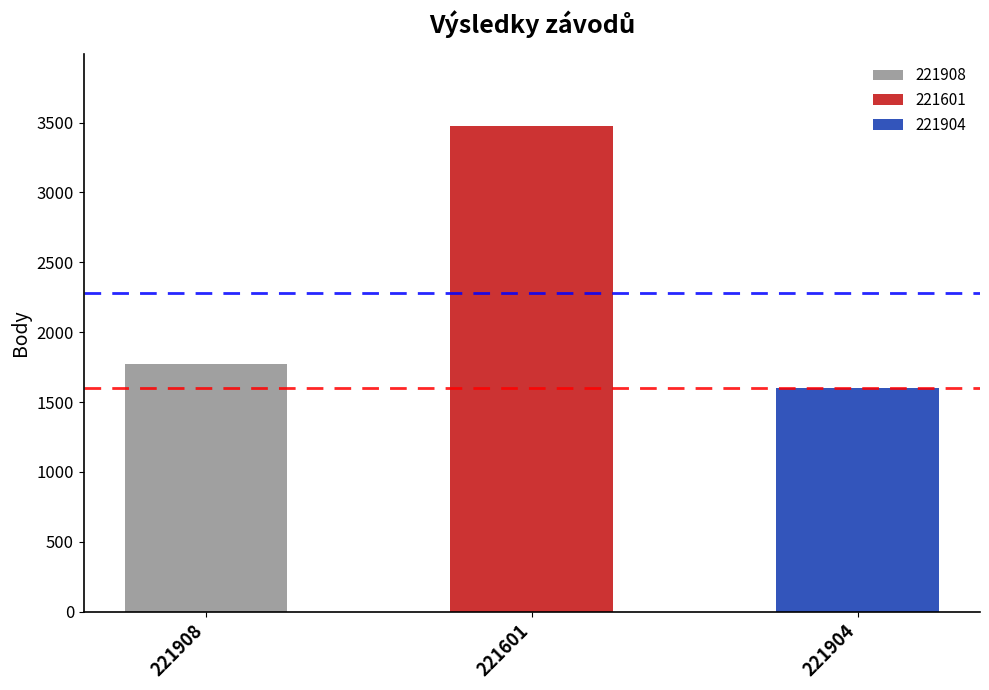

How many values in the Body series are below 1774?

1